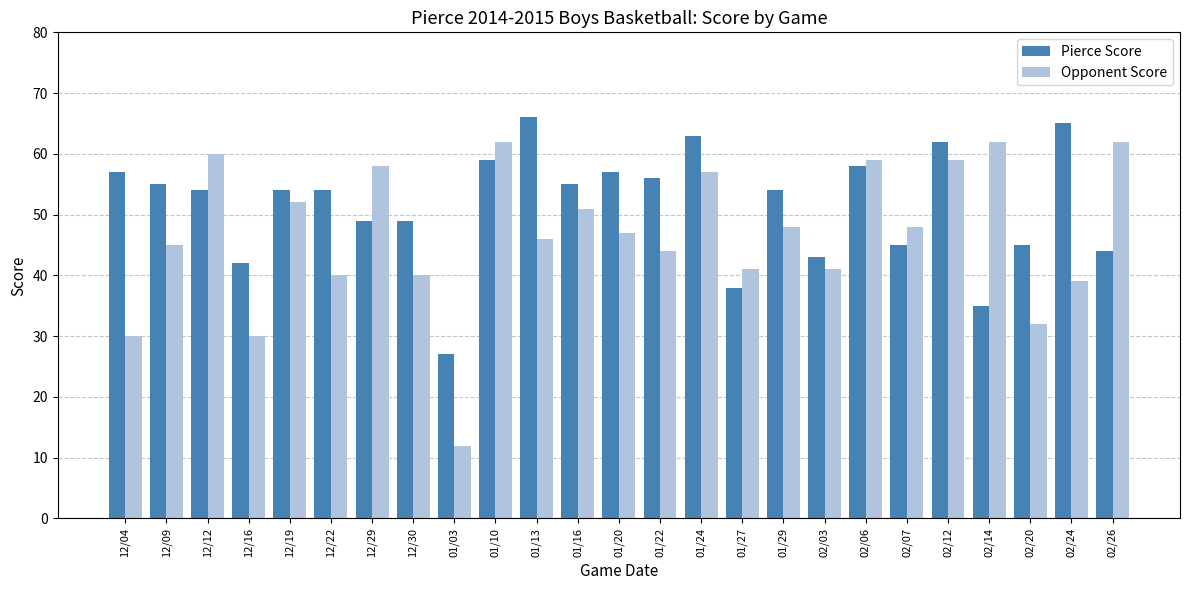

Which series changed the most between 12/12 and 02/07?

Opponent Score